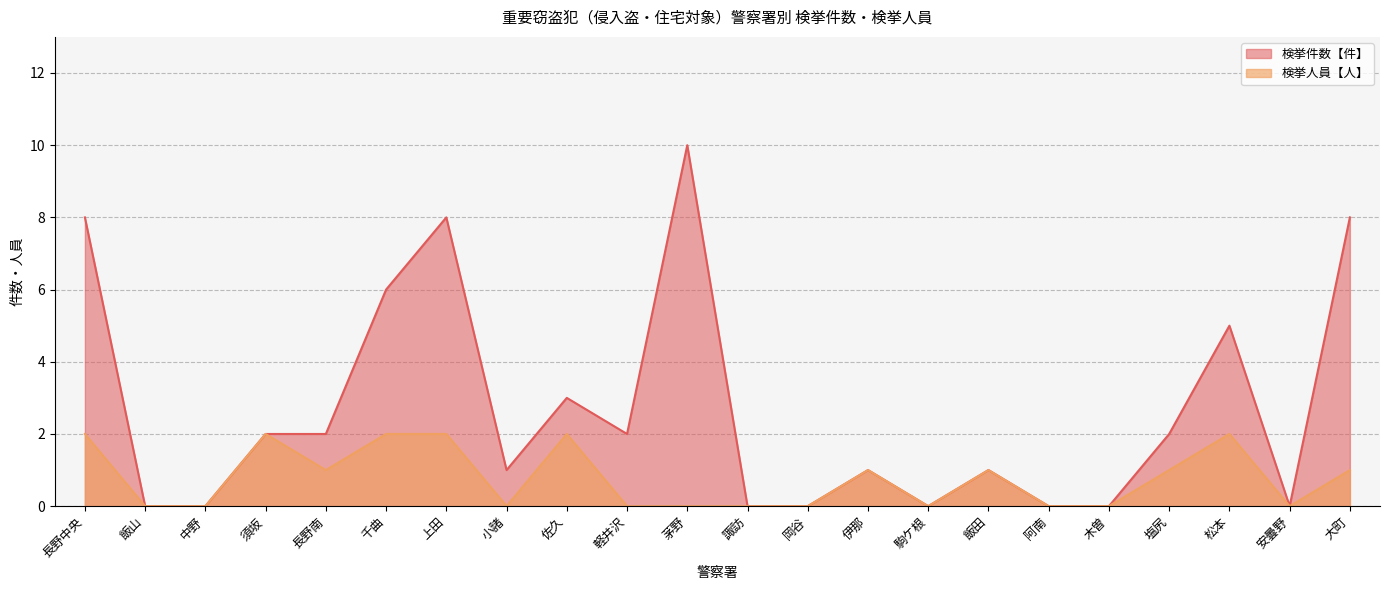

How many lines are shown in the chart?

2